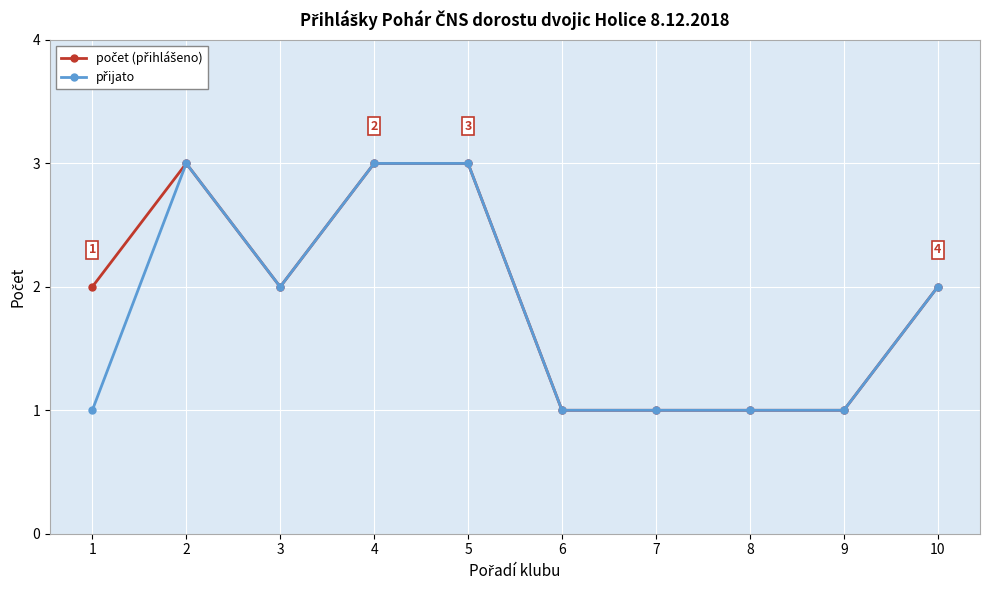

What is the maximum value shown in the chart?

3